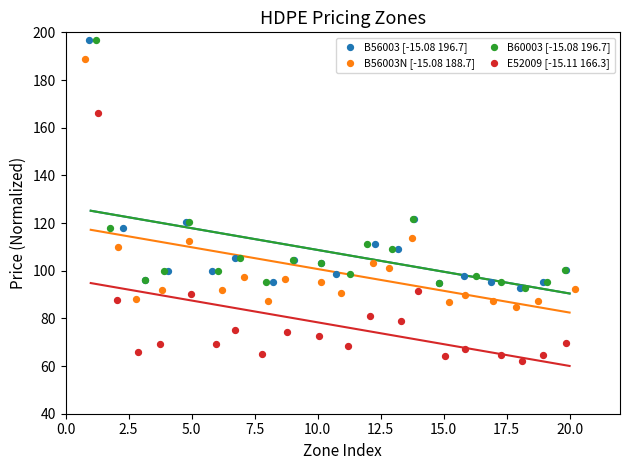

Which series reaches the minimum Y coordinate?

E52009 [-15.11 166.3]